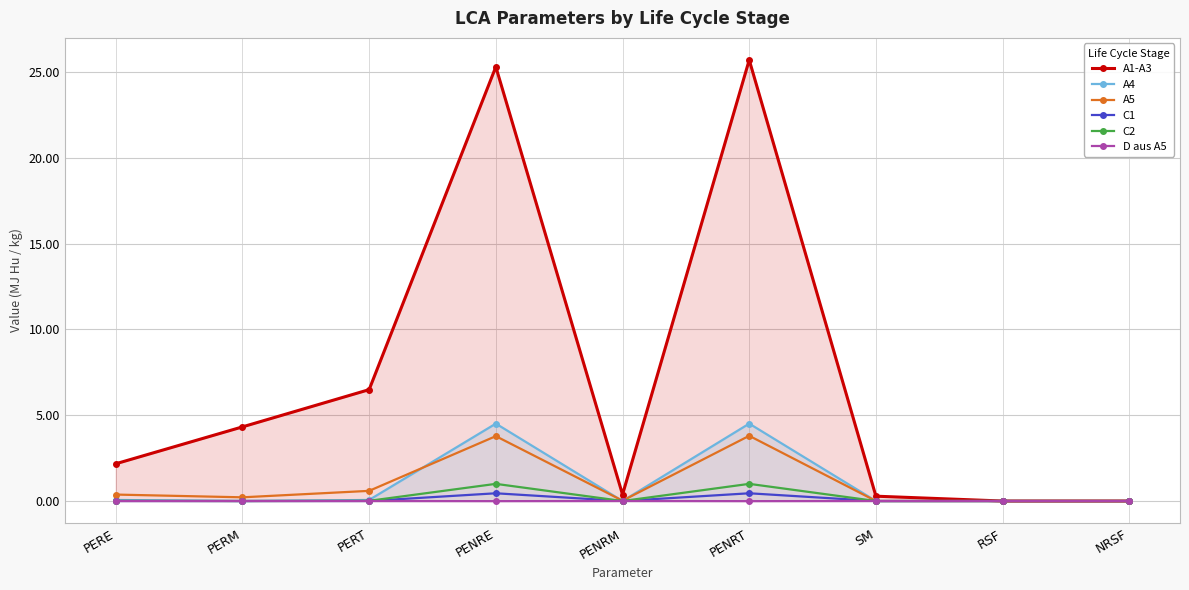

What is the difference between the maximum and minimum values in the A1-A3 series?

25.7